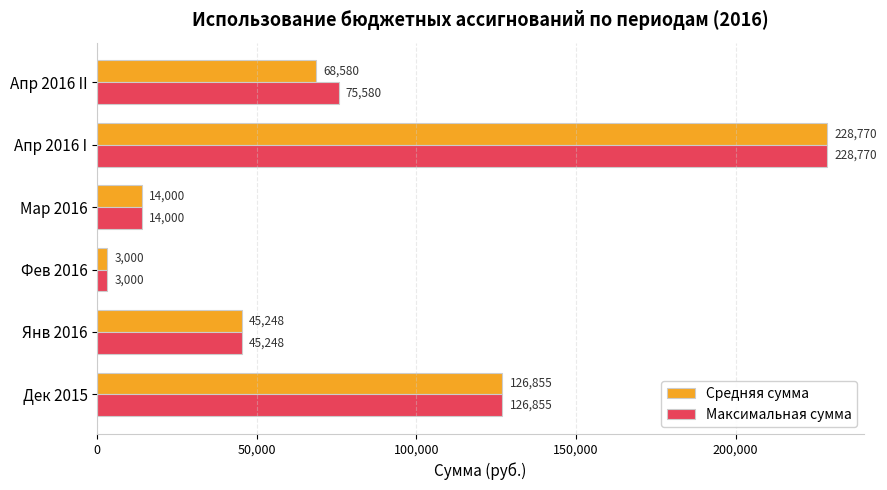

What is the difference between the maximum and minimum values in the Средняя сумма series?

225770.0